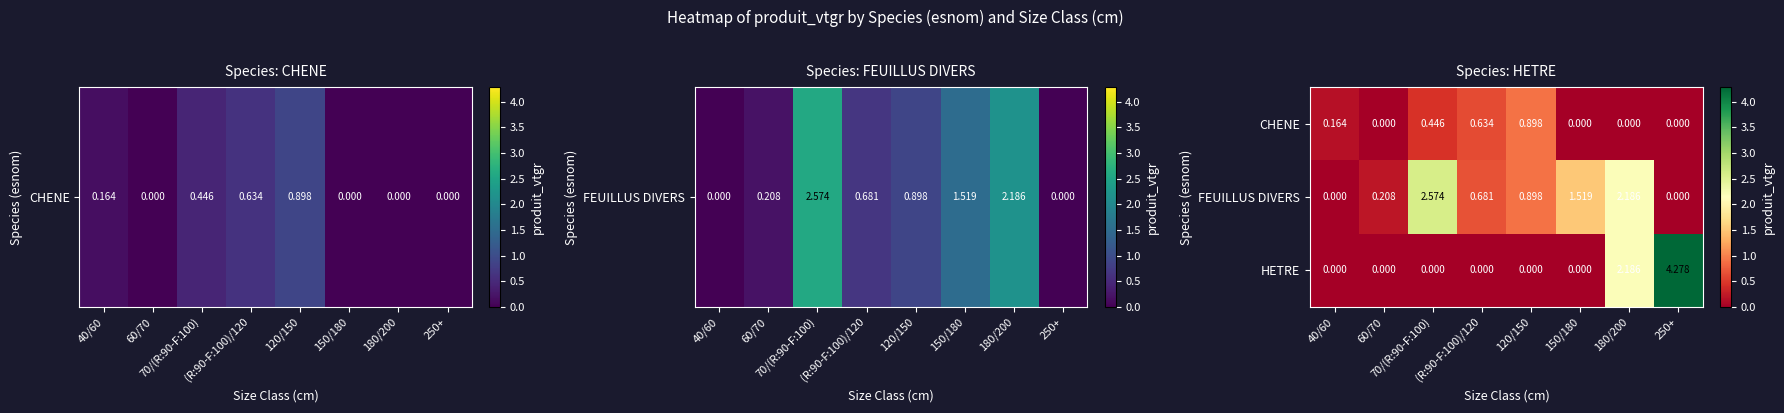

Which series has the largest range (max minus min)?

HETRE